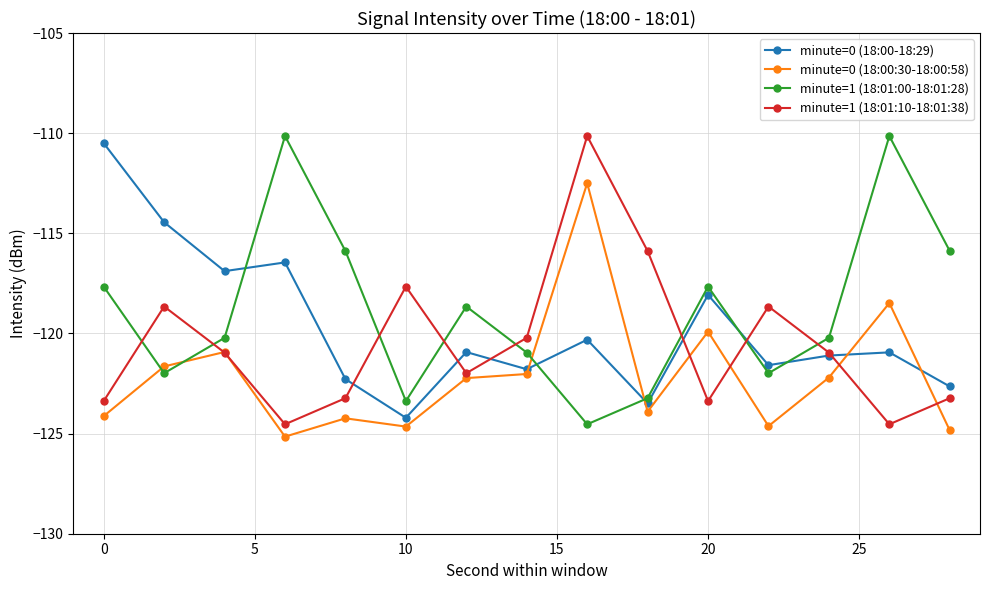

Which series has the largest total across all categories?

minute=1 (18:01:00-18:01:28)